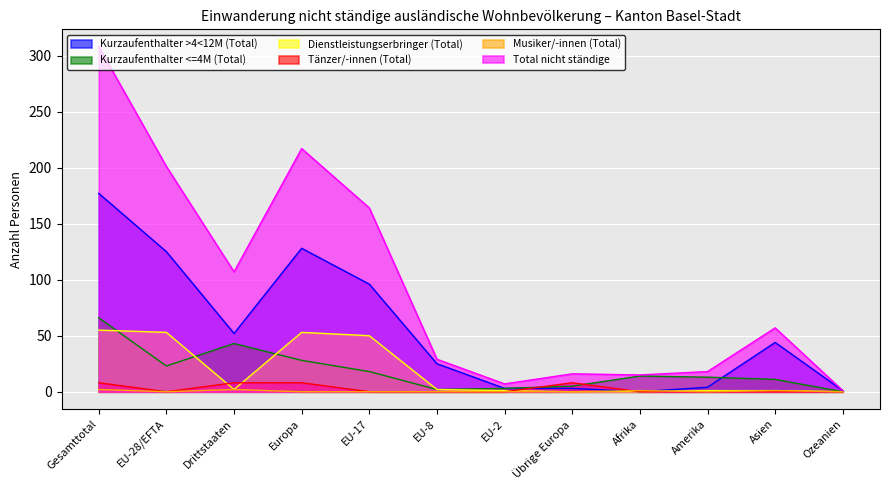

Where is the first local minimum for Tänzer/-innen (Total)?

EU-28/EFTA